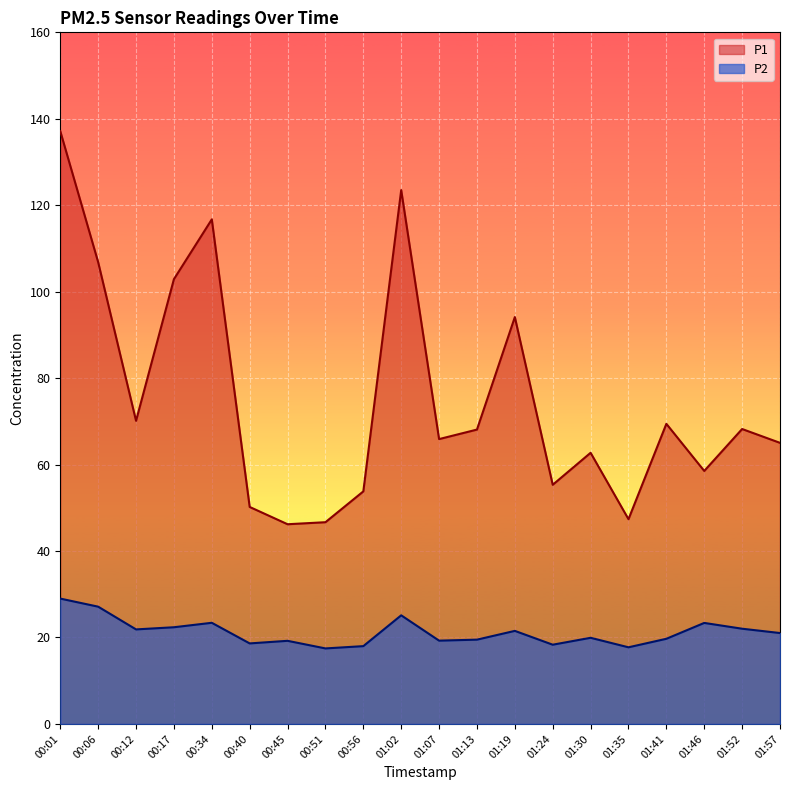

True or false: P2 has more than 0 interior local peaks.

True